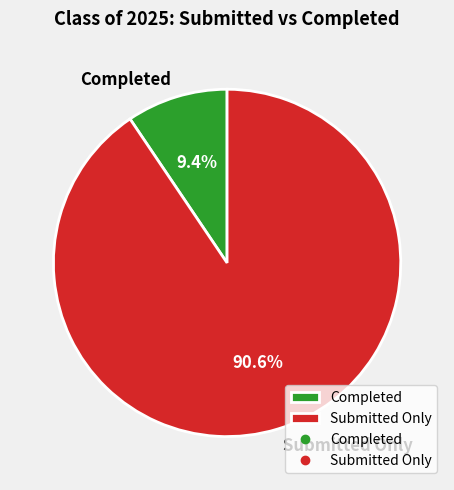

To the nearest percent, what is the difference between the largest and smallest slice percentages?

81%